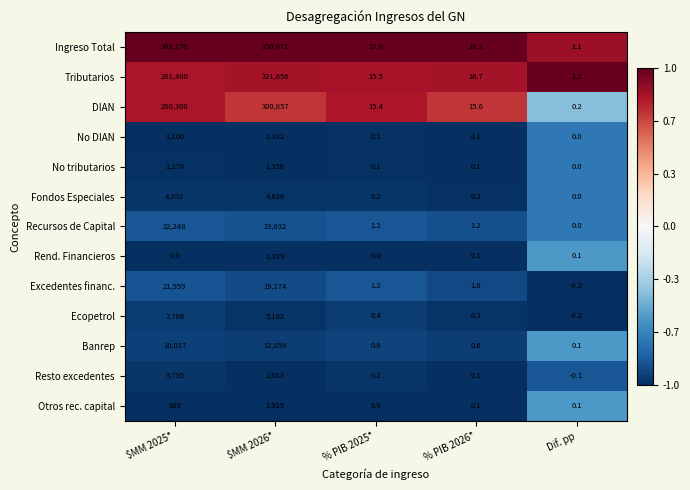

At which label is No tributarios closest to 678?

$MM 2025*